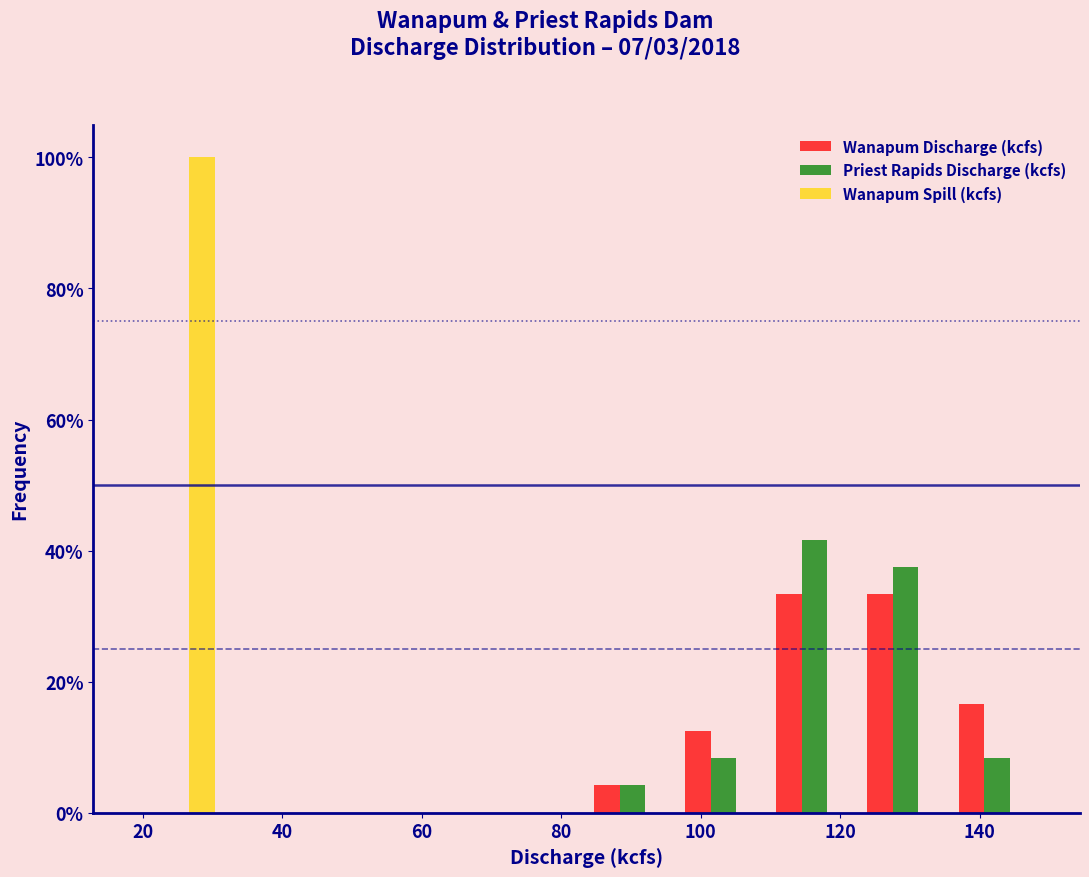

Reading left to right, transcribe this chart: for each range on the x-axis, give the height of each series' bar. Neither the bar edges nor the heights are printed on the chart, so give them approximately, as read against the axes.

18 to 32: Wanapum Discharge (kcfs)=0	Priest Rapids Discharge (kcfs)=0	Wanapum Spill (kcfs)=100
32 to 44: Wanapum Discharge (kcfs)=0	Priest Rapids Discharge (kcfs)=0	Wanapum Spill (kcfs)=0
44 to 58: Wanapum Discharge (kcfs)=0	Priest Rapids Discharge (kcfs)=0	Wanapum Spill (kcfs)=0
58 to 70: Wanapum Discharge (kcfs)=0	Priest Rapids Discharge (kcfs)=0	Wanapum Spill (kcfs)=0
70 to 84: Wanapum Discharge (kcfs)=0	Priest Rapids Discharge (kcfs)=0	Wanapum Spill (kcfs)=0
84 to 96: Wanapum Discharge (kcfs)=4	Priest Rapids Discharge (kcfs)=4	Wanapum Spill (kcfs)=0
96 to 110: Wanapum Discharge (kcfs)=12	Priest Rapids Discharge (kcfs)=8	Wanapum Spill (kcfs)=0
110 to 122: Wanapum Discharge (kcfs)=34	Priest Rapids Discharge (kcfs)=42	Wanapum Spill (kcfs)=0
122 to 136: Wanapum Discharge (kcfs)=34	Priest Rapids Discharge (kcfs)=38	Wanapum Spill (kcfs)=0
136 to 150: Wanapum Discharge (kcfs)=16	Priest Rapids Discharge (kcfs)=8	Wanapum Spill (kcfs)=0